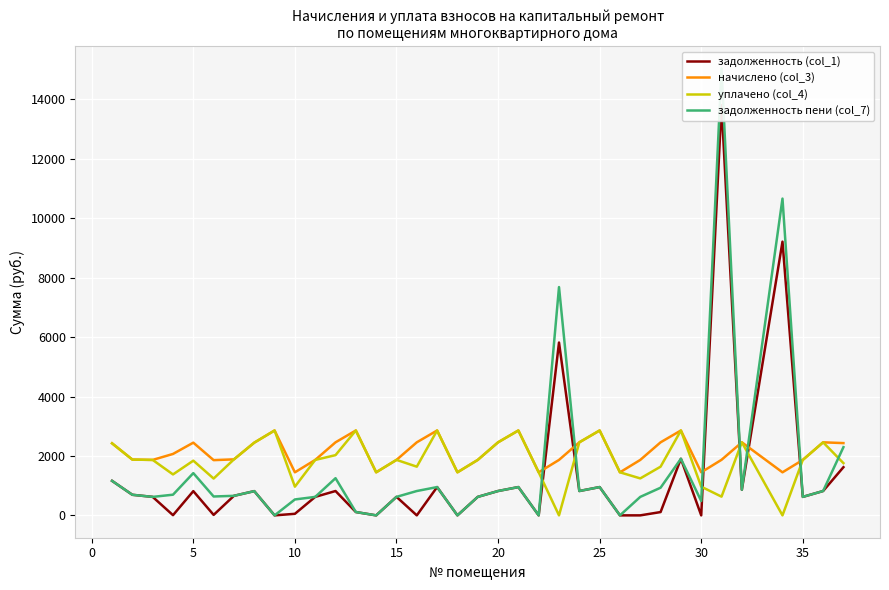

In задолженность пени (col_7), how many points are higher than both neighbors (excluding endpoints)?

10